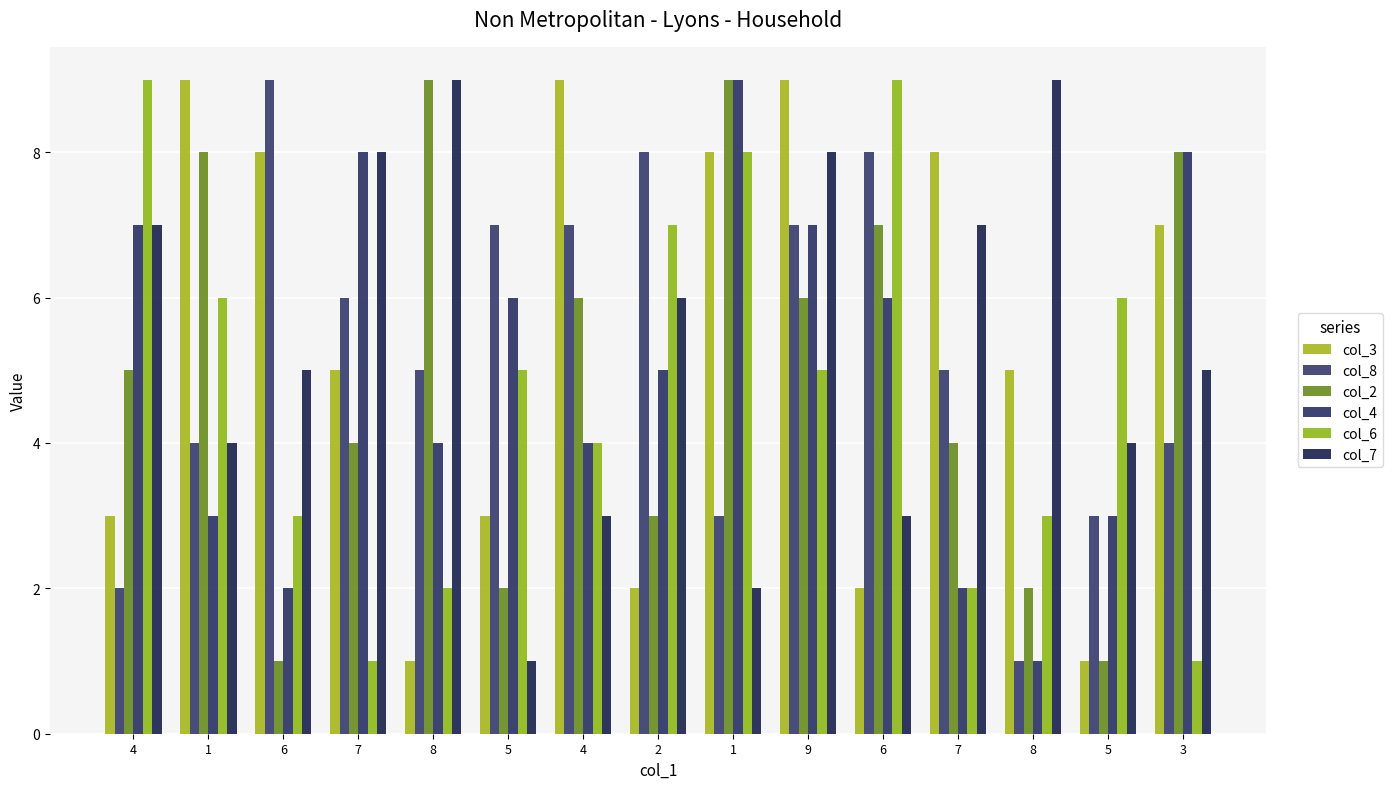

How many values in the col_4 series are below 5?

7